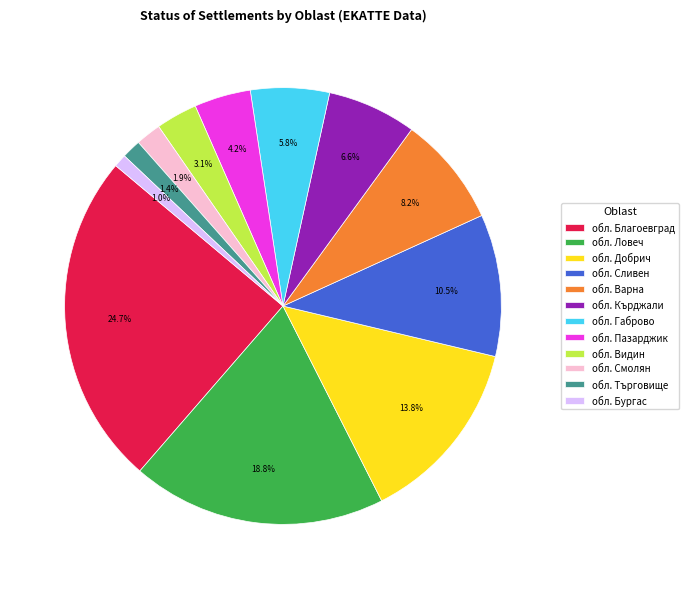

Does обл. Ловеч represent more than half of the total?

No